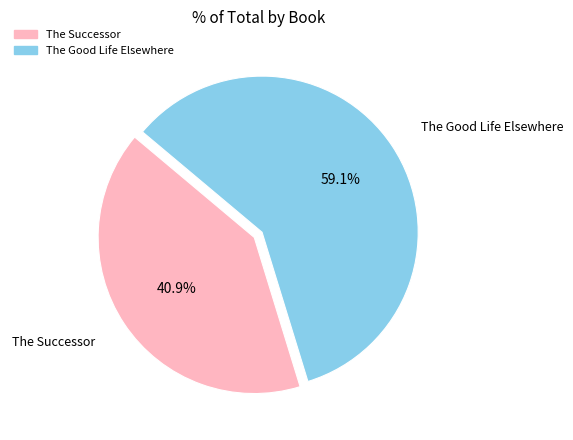

Approximately how many times larger is the value at The Good Life Elsewhere compared to The Successor?

1.4